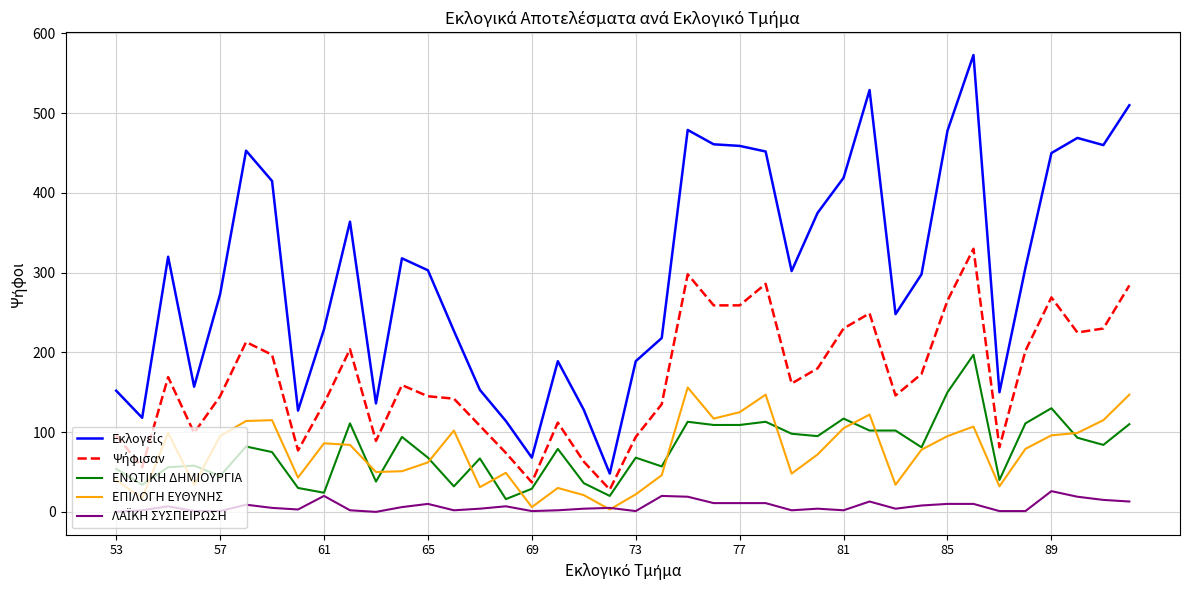

What is the maximum value shown in the chart?

573